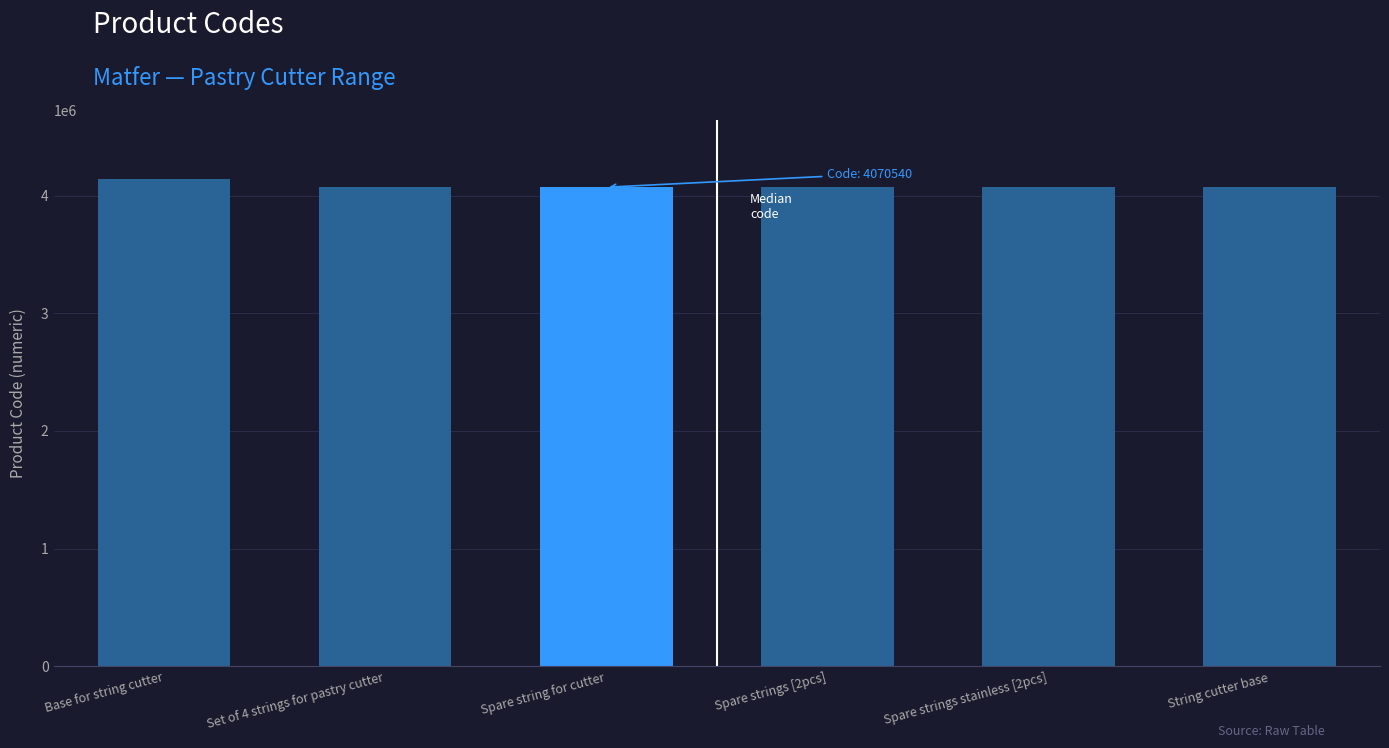

List the labels in order of value, largest first.

Base for string cutter, Set of 4 strings for pastry cutter, Spare strings [2pcs], Spare string for cutter, String cutter base, Spare strings stainless [2pcs]